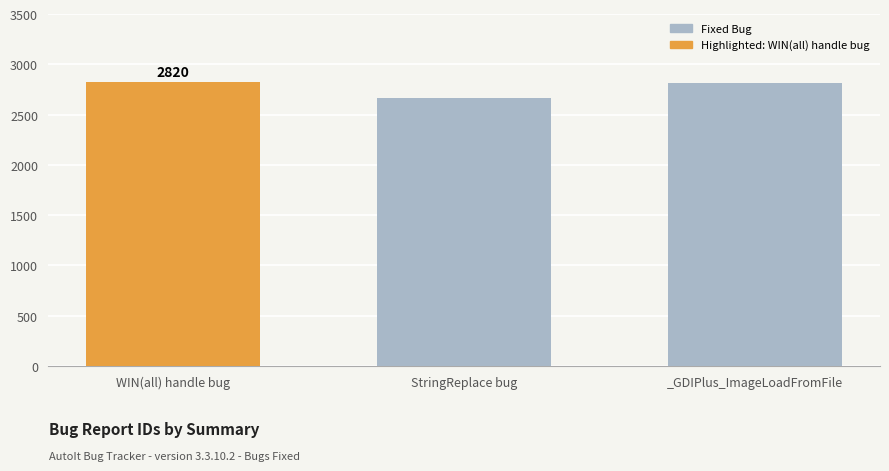

What is the value of the 1st bar from the left?

2820